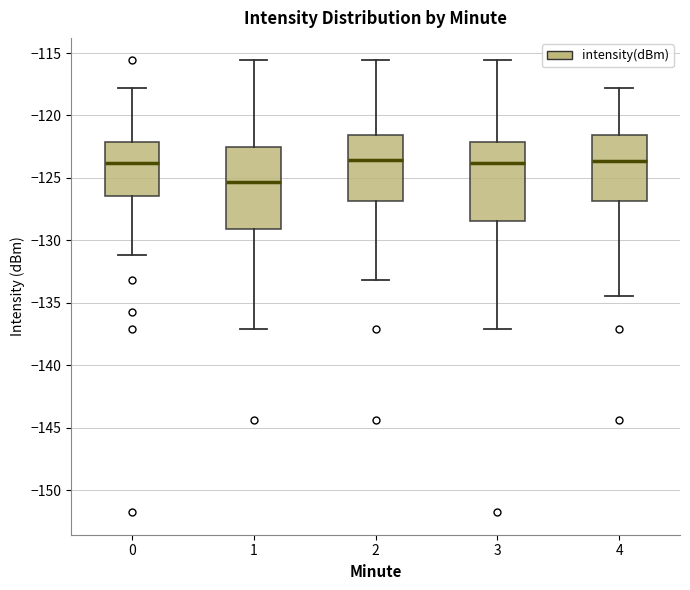

Reading left to right, read every box against the y-axis: the position of its median line, the range the box covers, and the ends of its whiskers. The values are not printed on the chart, so give them approximately, as read against the axis.

0: median -124.0, box -126.5 to -122.0, whiskers -131.0 to -118.0
1: median -125.5, box -129.0 to -122.5, whiskers -137.0 to -115.5
2: median -123.5, box -127.0 to -121.5, whiskers -133.0 to -115.5
3: median -124.0, box -128.5 to -122.0, whiskers -137.0 to -115.5
4: median -123.5, box -127.0 to -121.5, whiskers -134.5 to -118.0